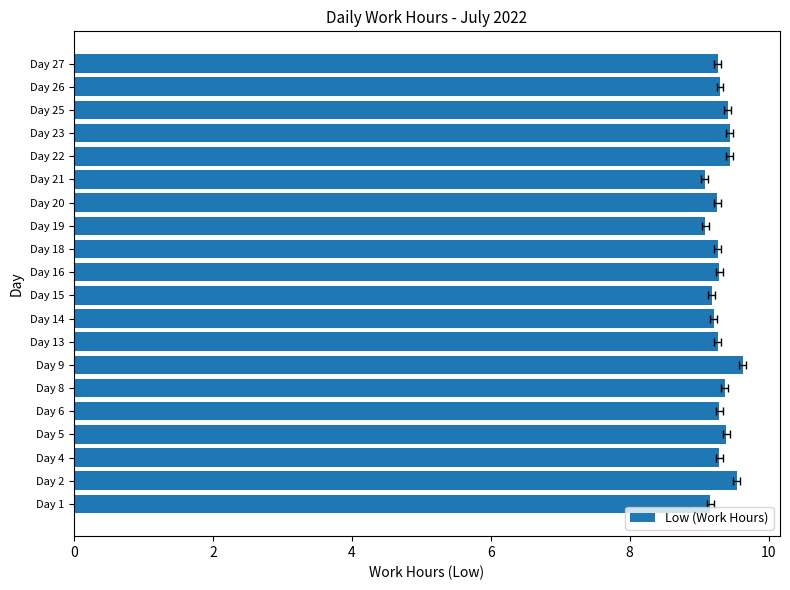

Reading left to right, what are all the values shown in this chart?

9.2	9.5	9.3	9.4	9.3	9.4	9.6	9.3	9.2	9.2	9.3	9.3	9.1	9.3	9.1	9.4	9.4	9.4	9.3	9.3